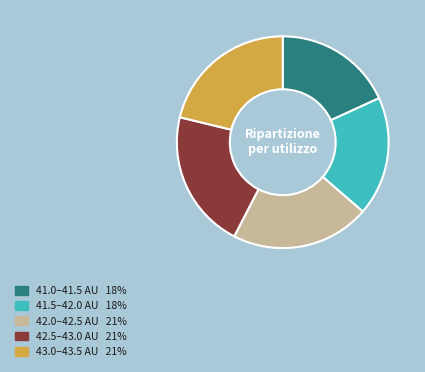

How many segments does this pie chart have?

5